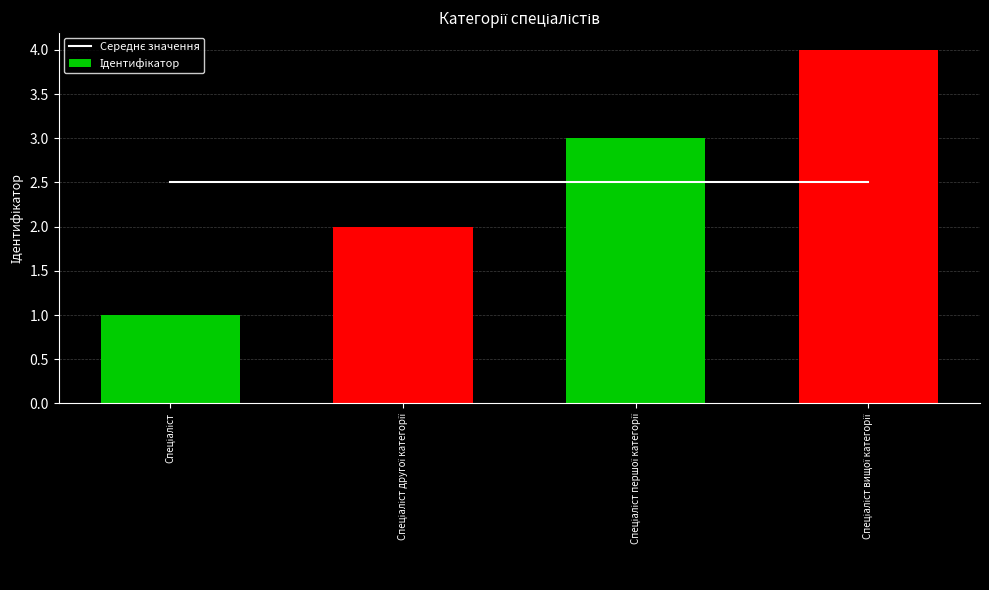

What is the label of the 2nd bar from the left?

Спеціаліст другої категорії